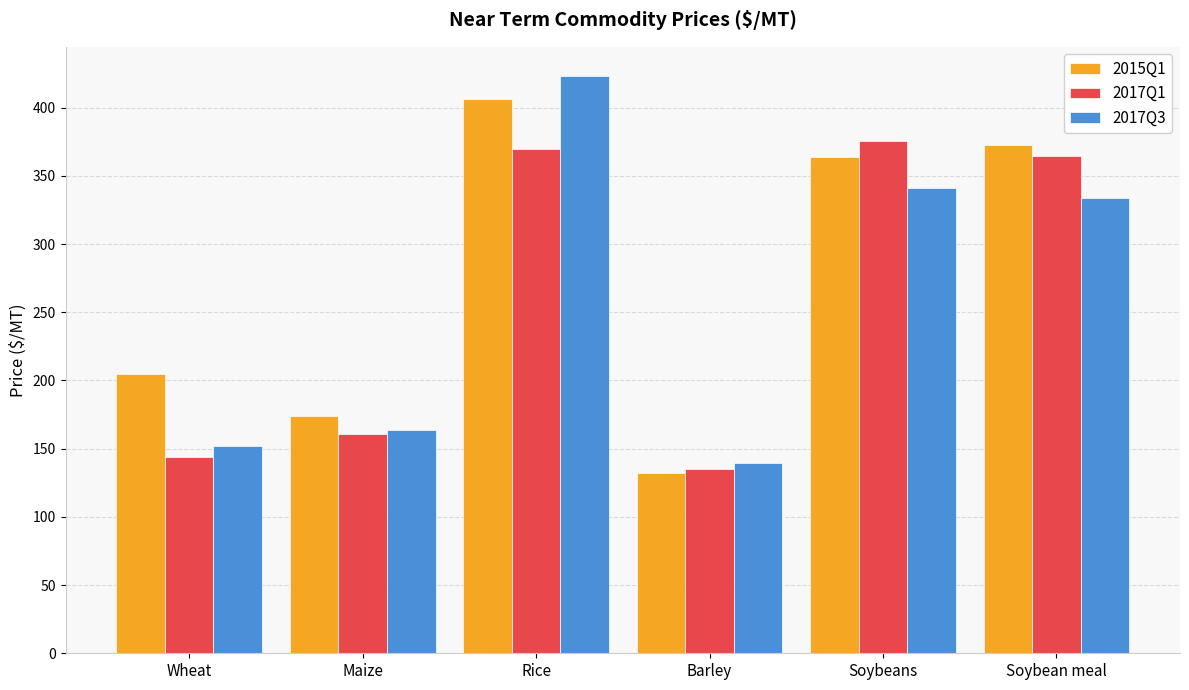

What is the spread (max minus min) of values at Maize?

13.6